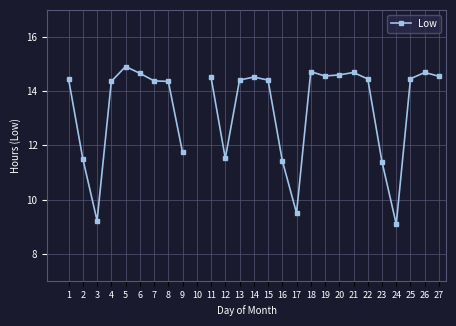

Which label corresponds to the largest value in the chart?

5